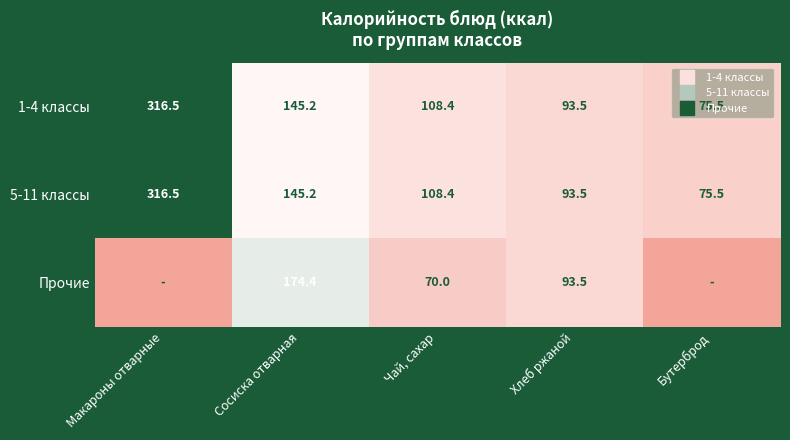

What is the highest value of the 1-4 классы series?

316.5